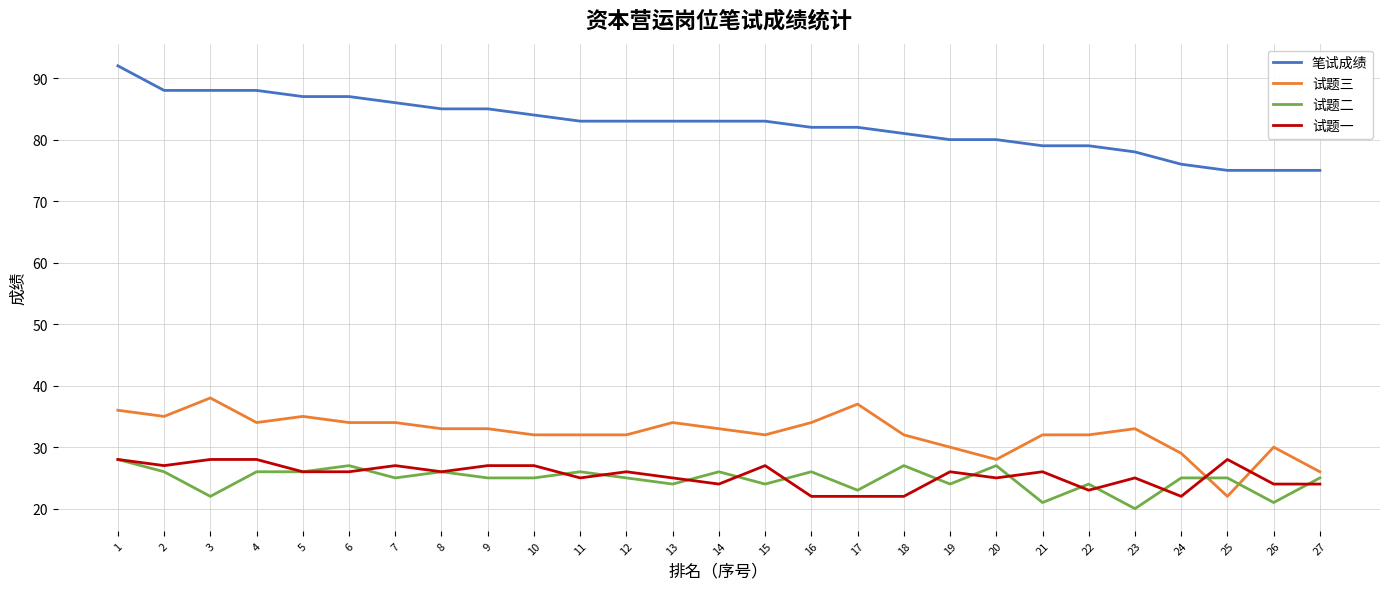

True or false: 笔试成绩 and 试题三 cross at least once.

False